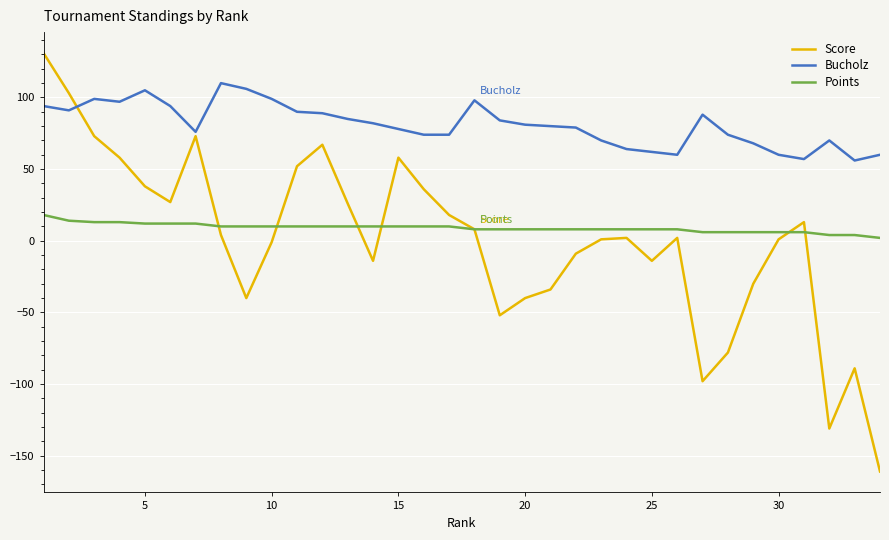

Which series has the largest total across all categories?

Bucholz